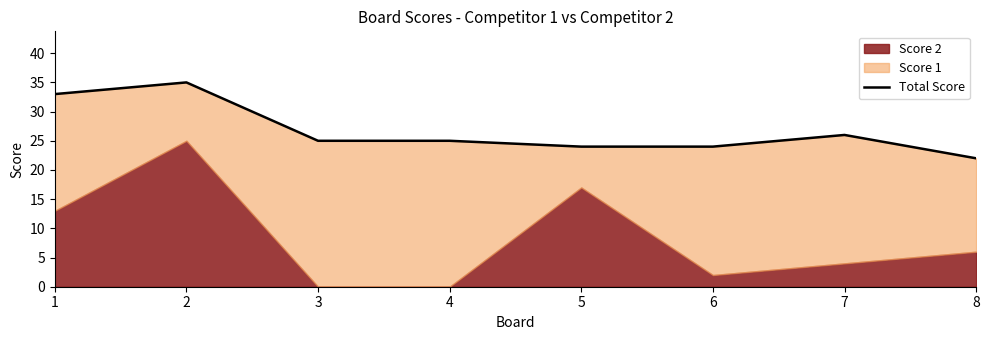

Reading right to left, extract all data points from this chart.

8=22	7=26	6=24	5=24	4=25	3=25	2=35	1=33